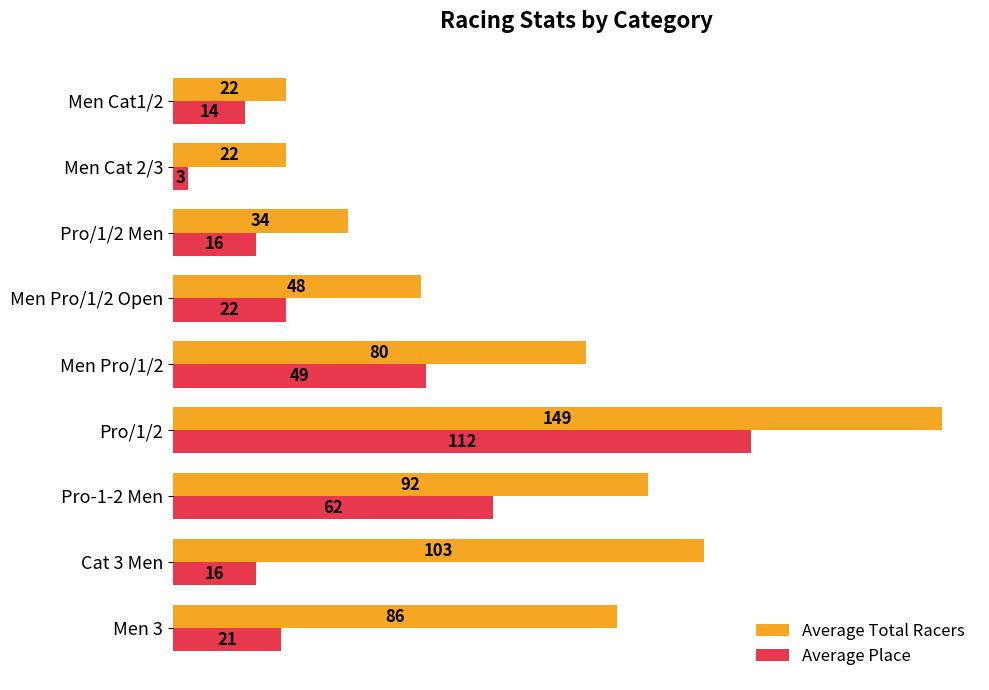

Which series has the largest total across all categories?

Average Total Racers